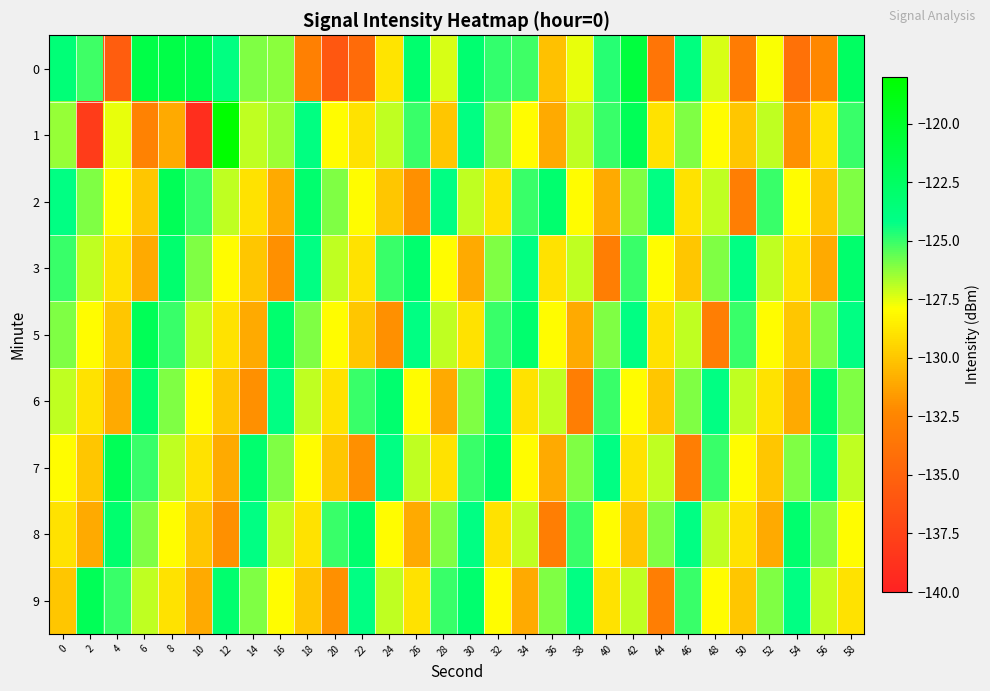

Reading right to left, extract all data points from this chart.

0: 58=-122.4	56=-132.3	54=-133.9	52=-127.8	50=-133.2	48=-127.3	46=-123.8	44=-133.7	42=-120.9	40=-124.7	38=-127.6	36=-130.1	34=-125.0	32=-124.9	30=-123.2	28=-127.3	26=-123.0	24=-128.9	22=-134.5	20=-135.9	18=-132.8	16=-126.2	14=-126.1	12=-123.9	10=-121.7	8=-121.3	6=-121.3	4=-135.5	2=-125.1	0=-123.4
1: 58=-125.0	56=-129.0	54=-132.0	52=-127.0	50=-130.0	48=-128.0	46=-126.0	44=-129.0	42=-122.0	40=-125.0	38=-127.0	36=-131.0	34=-128.0	32=-126.0	30=-124.0	28=-130.0	26=-125.0	24=-127.0	22=-129.0	20=-128.0	18=-123.9	16=-126.5	14=-126.9	12=-118.0	10=-139.0	8=-131.0	6=-132.7	4=-127.6	2=-137.9	0=-126.4
2: 58=-126.0	56=-130.0	54=-128.0	52=-125.0	50=-133.0	48=-127.0	46=-129.0	44=-124.0	42=-126.0	40=-131.0	38=-128.0	36=-123.0	34=-125.0	32=-129.0	30=-127.0	28=-124.0	26=-132.0	24=-130.0	22=-128.0	20=-126.0	18=-123.0	16=-131.0	14=-129.0	12=-127.0	10=-125.0	8=-122.0	6=-130.0	4=-128.0	2=-126.0	0=-124.0
3: 58=-123.0	56=-131.0	54=-129.0	52=-127.0	50=-124.0	48=-126.0	46=-130.0	44=-128.0	42=-125.0	40=-133.0	38=-127.0	36=-129.0	34=-124.0	32=-126.0	30=-131.0	28=-128.0	26=-123.0	24=-125.0	22=-129.0	20=-127.0	18=-124.0	16=-132.0	14=-130.0	12=-128.0	10=-126.0	8=-123.0	6=-131.0	4=-129.0	2=-127.0	0=-125.0
5: 58=-124.0	56=-126.0	54=-130.0	52=-128.0	50=-125.0	48=-133.0	46=-127.0	44=-129.0	42=-124.0	40=-126.0	38=-131.0	36=-128.0	34=-123.0	32=-125.0	30=-129.0	28=-127.0	26=-124.0	24=-132.0	22=-130.0	20=-128.0	18=-126.0	16=-123.0	14=-131.0	12=-129.0	10=-127.0	8=-125.0	6=-122.0	4=-130.0	2=-128.0	0=-126.0
6: 58=-126.0	56=-123.0	54=-131.0	52=-129.0	50=-127.0	48=-124.0	46=-126.0	44=-130.0	42=-128.0	40=-125.0	38=-133.0	36=-127.0	34=-129.0	32=-124.0	30=-126.0	28=-131.0	26=-128.0	24=-123.0	22=-125.0	20=-129.0	18=-127.0	16=-124.0	14=-132.0	12=-130.0	10=-128.0	8=-126.0	6=-123.0	4=-131.0	2=-129.0	0=-127.0
7: 58=-127.0	56=-124.0	54=-126.0	52=-130.0	50=-128.0	48=-125.0	46=-133.0	44=-127.0	42=-129.0	40=-124.0	38=-126.0	36=-131.0	34=-128.0	32=-123.0	30=-125.0	28=-129.0	26=-127.0	24=-124.0	22=-132.0	20=-130.0	18=-128.0	16=-126.0	14=-123.0	12=-131.0	10=-129.0	8=-127.0	6=-125.0	4=-122.0	2=-130.0	0=-128.0
8: 58=-128.0	56=-126.0	54=-123.0	52=-131.0	50=-129.0	48=-127.0	46=-124.0	44=-126.0	42=-130.0	40=-128.0	38=-125.0	36=-133.0	34=-127.0	32=-129.0	30=-124.0	28=-126.0	26=-131.0	24=-128.0	22=-123.0	20=-125.0	18=-129.0	16=-127.0	14=-124.0	12=-132.0	10=-130.0	8=-128.0	6=-126.0	4=-123.0	2=-131.0	0=-129.0
9: 58=-129.0	56=-127.0	54=-124.0	52=-126.0	50=-130.0	48=-128.0	46=-125.0	44=-133.0	42=-127.0	40=-129.0	38=-124.0	36=-126.0	34=-131.0	32=-128.0	30=-123.0	28=-125.0	26=-129.0	24=-127.0	22=-124.0	20=-132.0	18=-130.0	16=-128.0	14=-126.0	12=-123.0	10=-131.0	8=-129.0	6=-127.0	4=-125.0	2=-122.0	0=-130.0